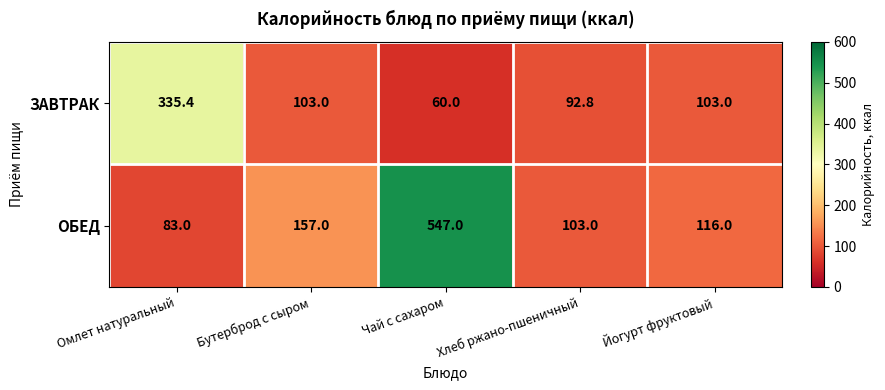

What is the average value of the ОБЕД series?

201.2